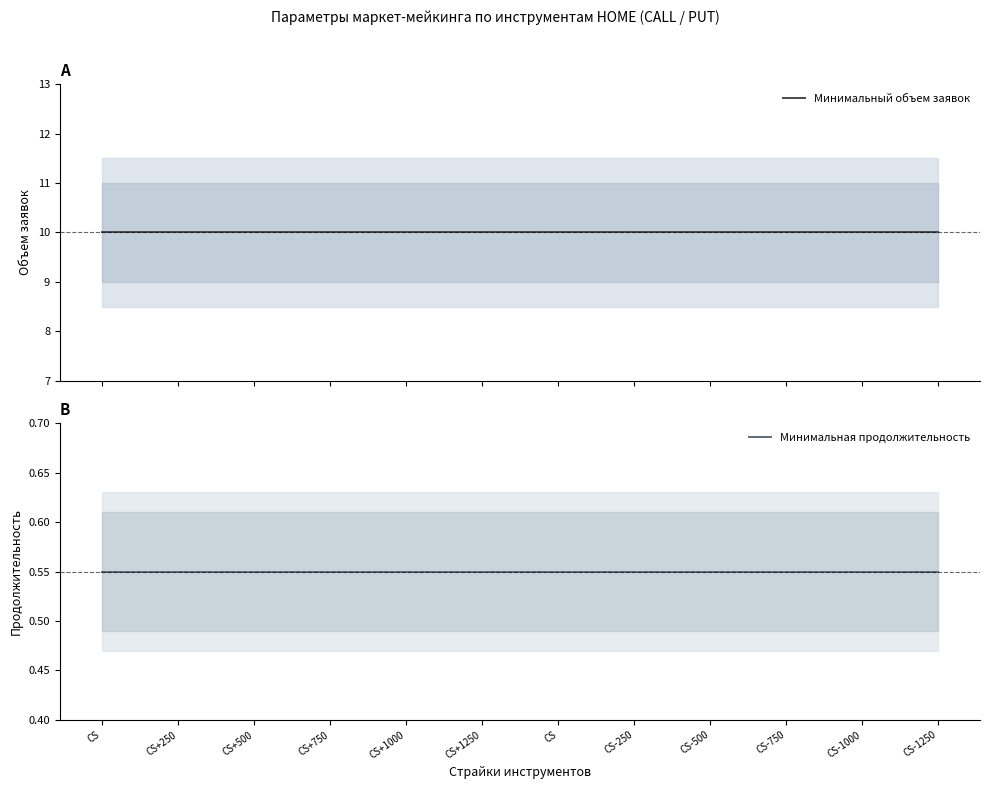

Does the chart have visible grid lines?

No